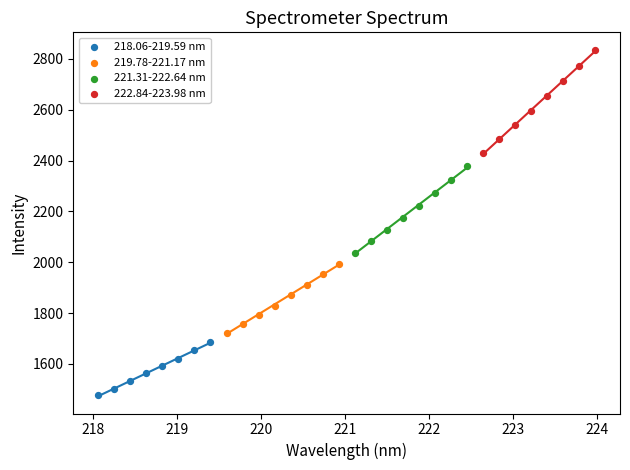

Which series contains the highest Y value?

222.84-223.98 nm